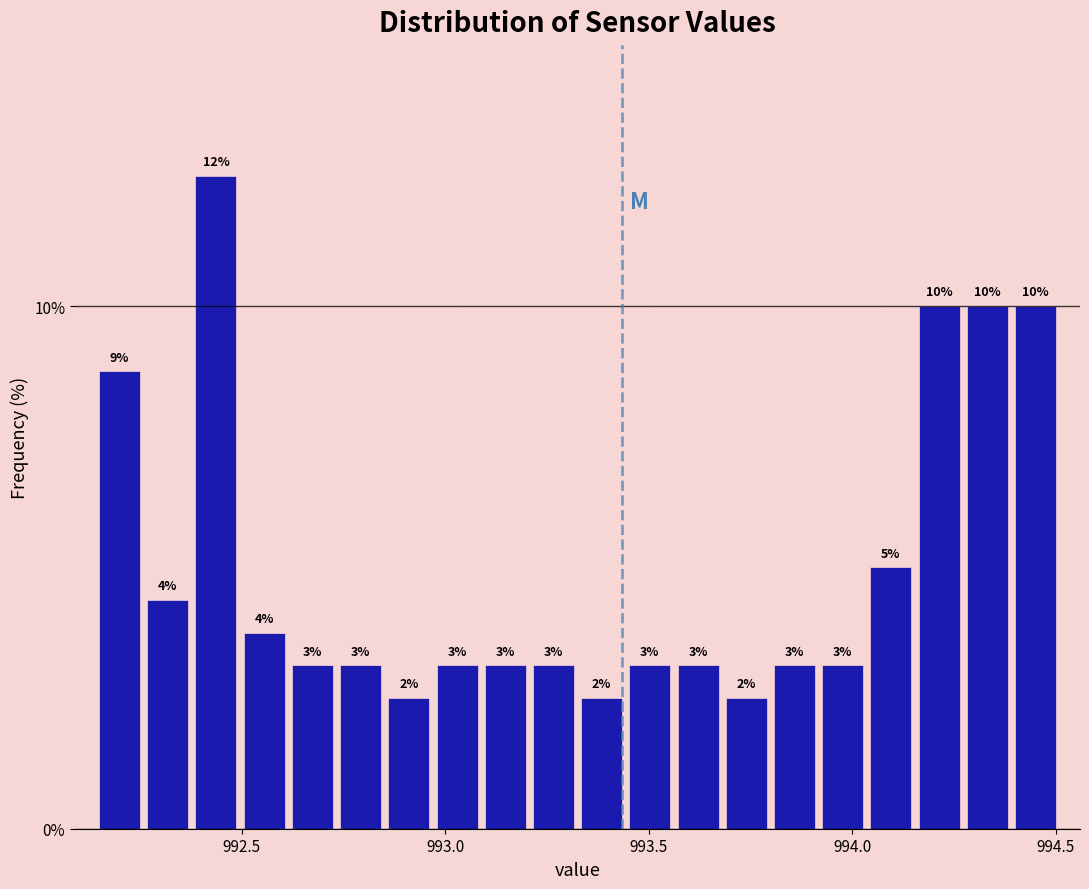

Read against the x-axis, roughly where is the centre of the tallest bar?

992.45